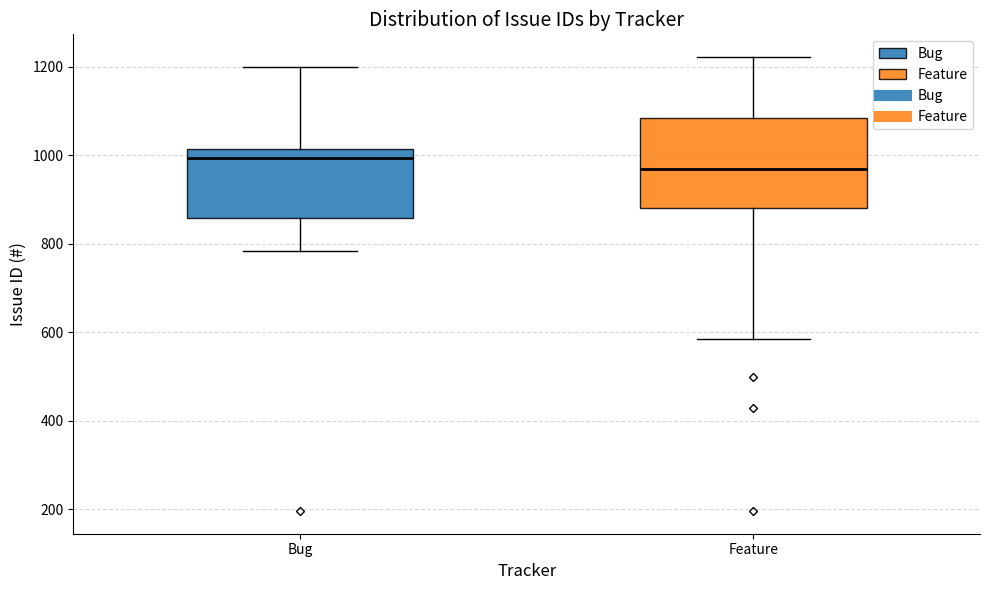

Which box is the tallest, from its lower edge to its upper edge?

Feature